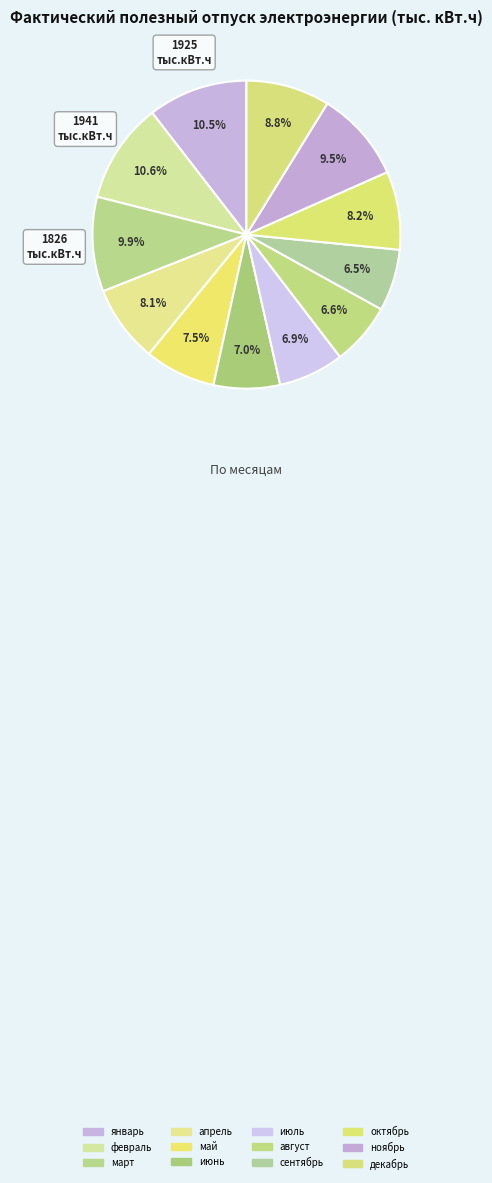

True or false: сентябрь accounts for 1% of the total.

False